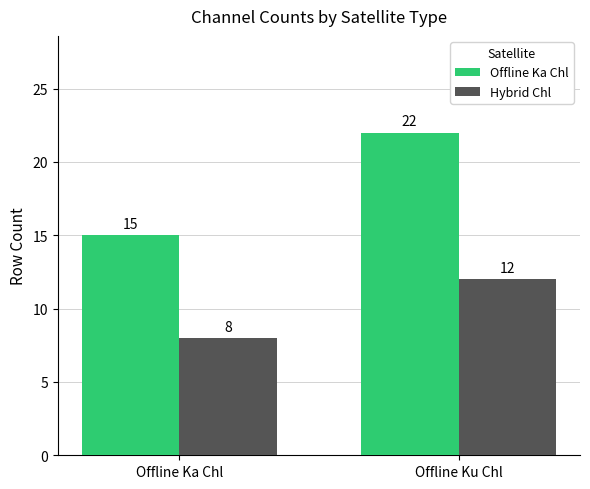

Reading left to right, what are all the values shown in this chart?

Offline Ka Chl: 15	22
Hybrid Chl: 8	12